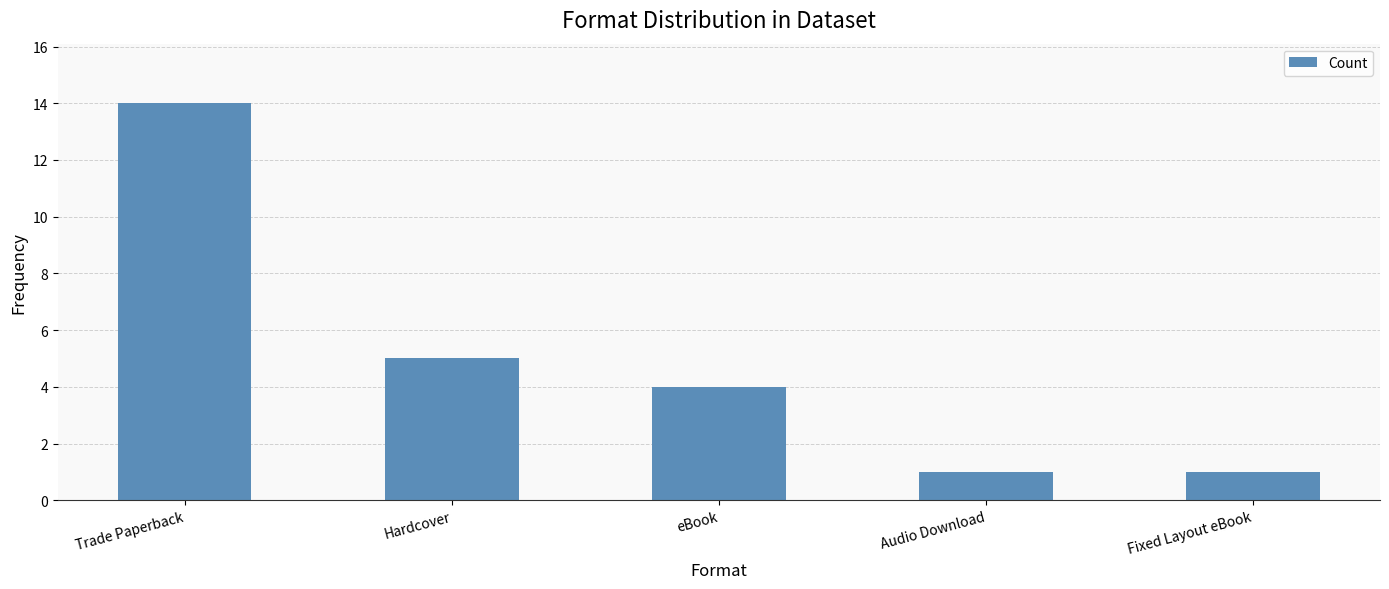

What is the minimum value shown in the chart?

1